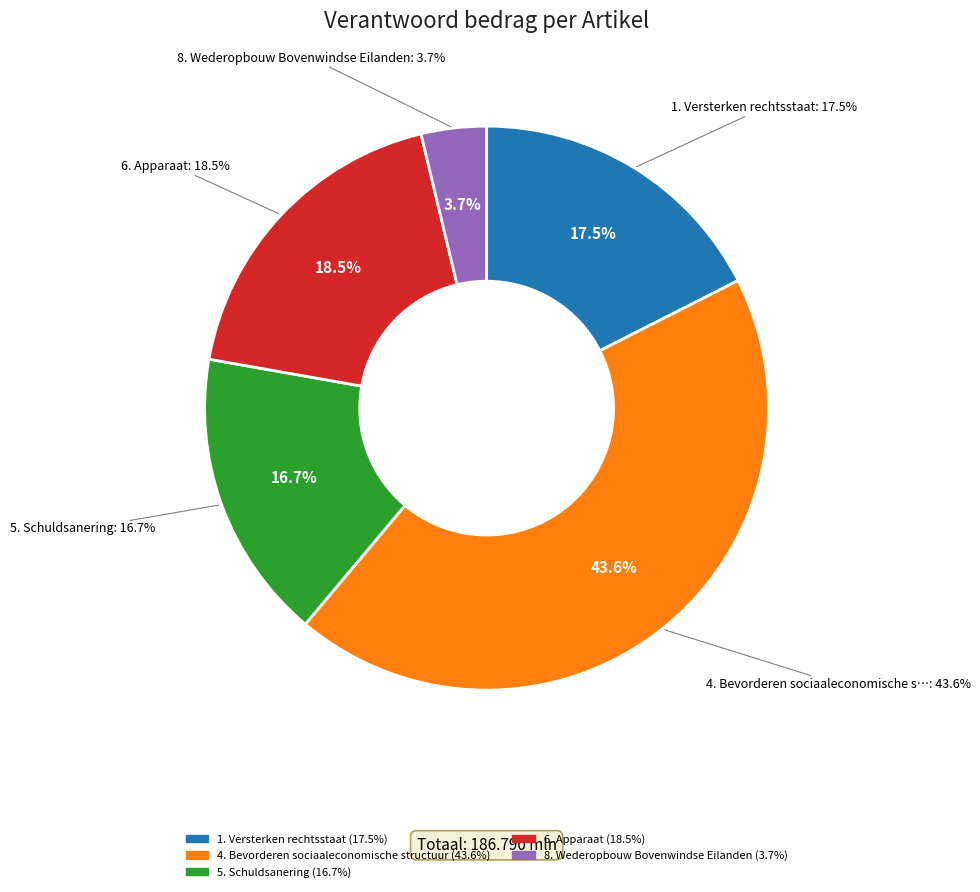

Rank the categories by value from highest to lowest.

4. Bevorderen sociaaleconomische structuur, 6. Apparaat, 1. Versterken rechtsstaat, 5. Schuldsanering, 8. Wederopbouw Bovenwindse Eilanden